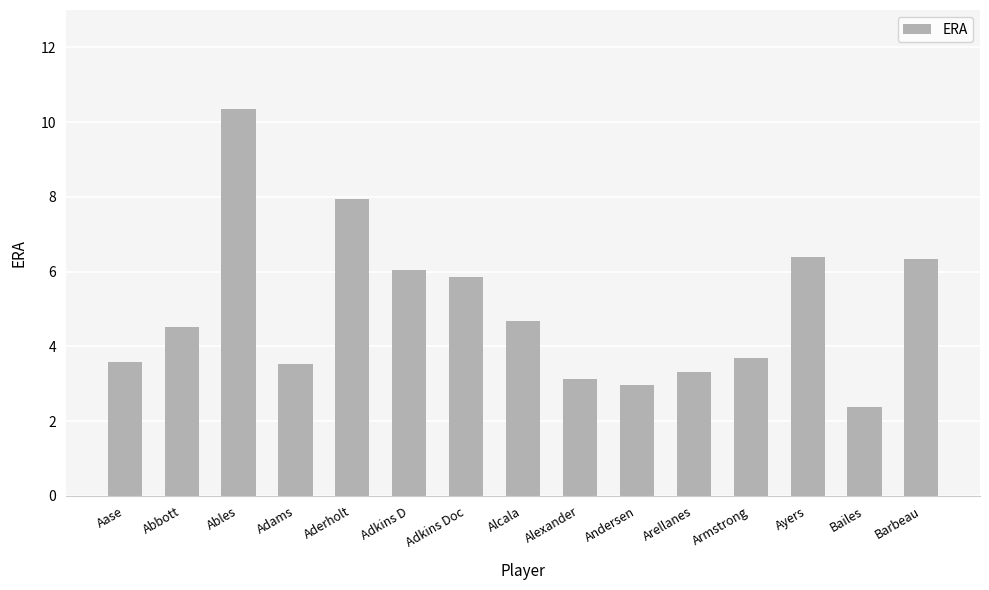

What is the value of the 2nd bar from the left?

4.5